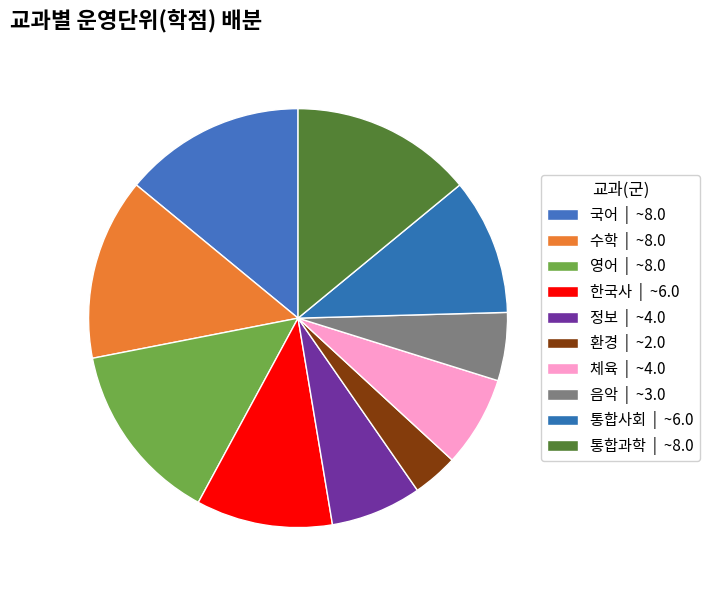

How many slices are in this pie chart?

10